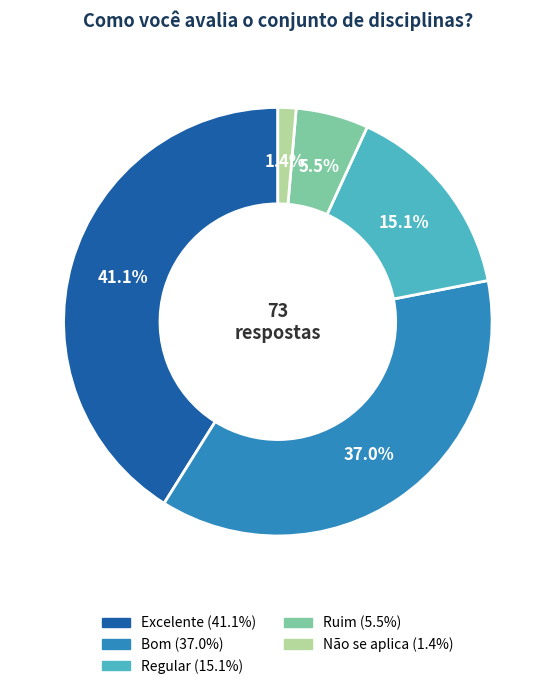

What is the largest slice in the pie chart?

Excelente